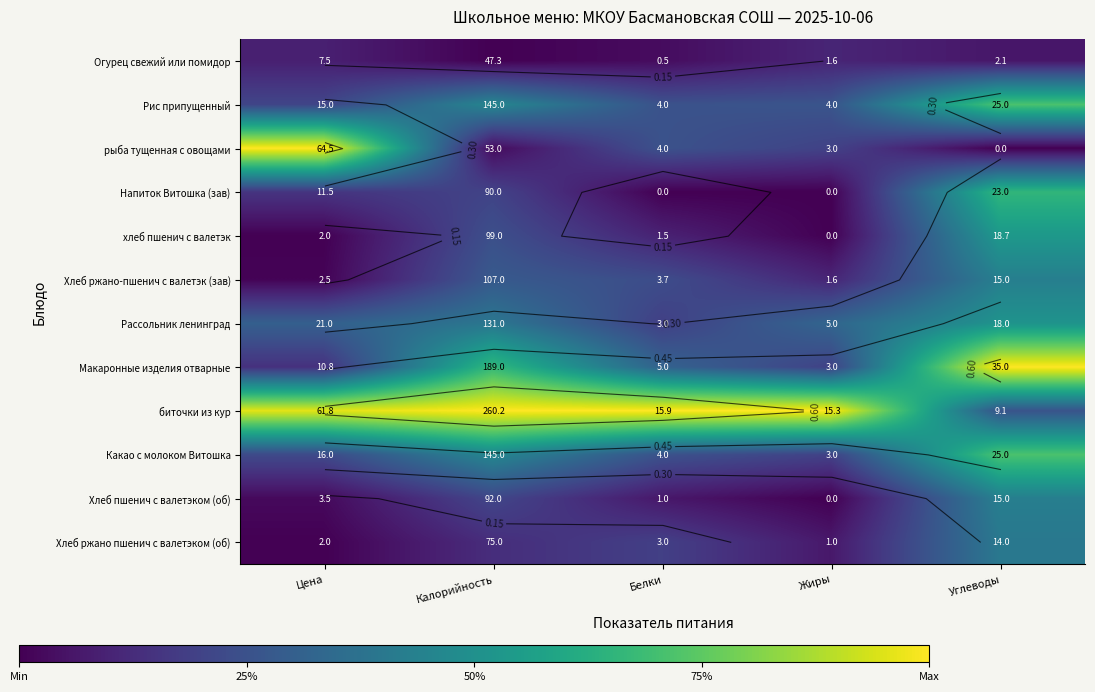

The value of Какао с молоком Витошка at Белки is 0.1. True or false?

False